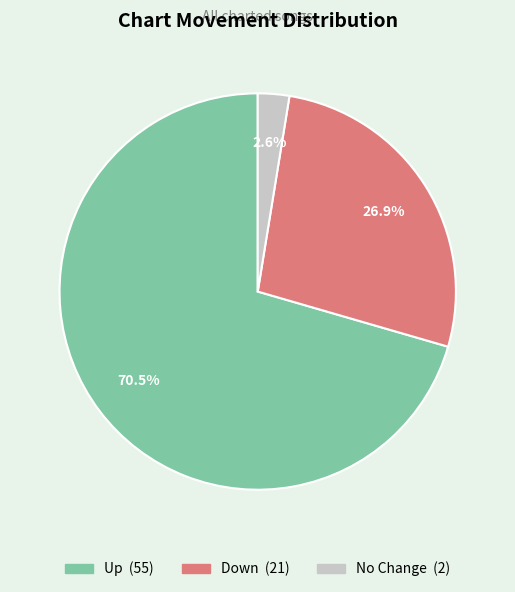

How many segments does this pie chart have?

3